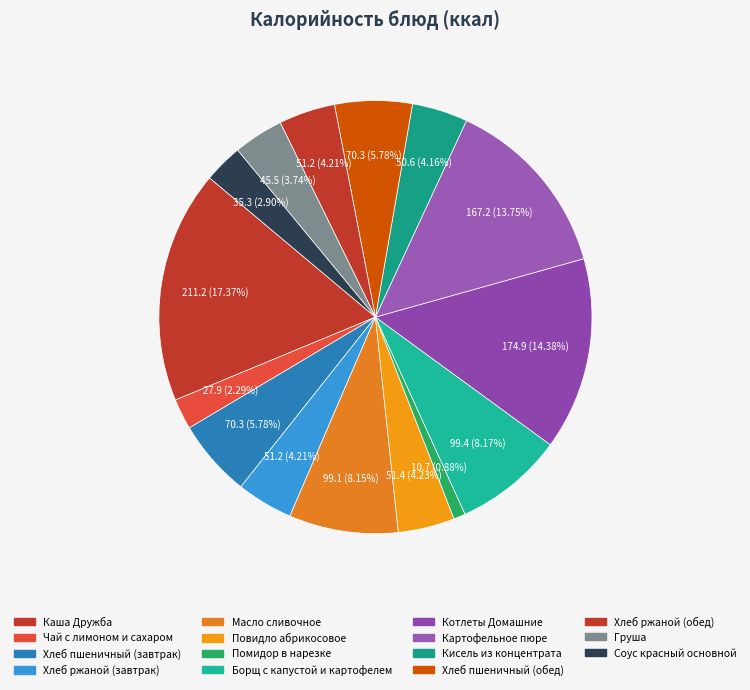

To the nearest percent, what percentage of the pie is Хлеб ржаной (обед)?

4%